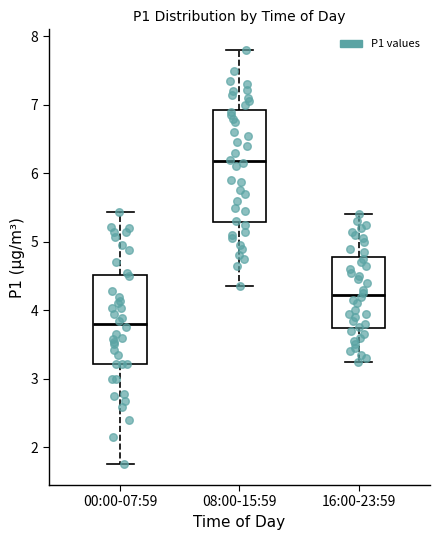

Which box has the lowest median line?

00:00-07:59